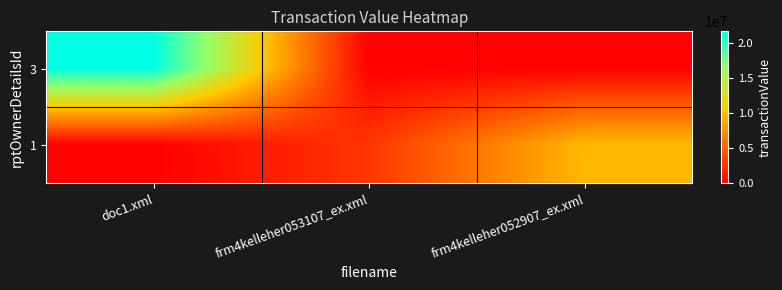

Rank the series at frm4kelleher053107_ex.xml from lowest to highest value.

3, 1